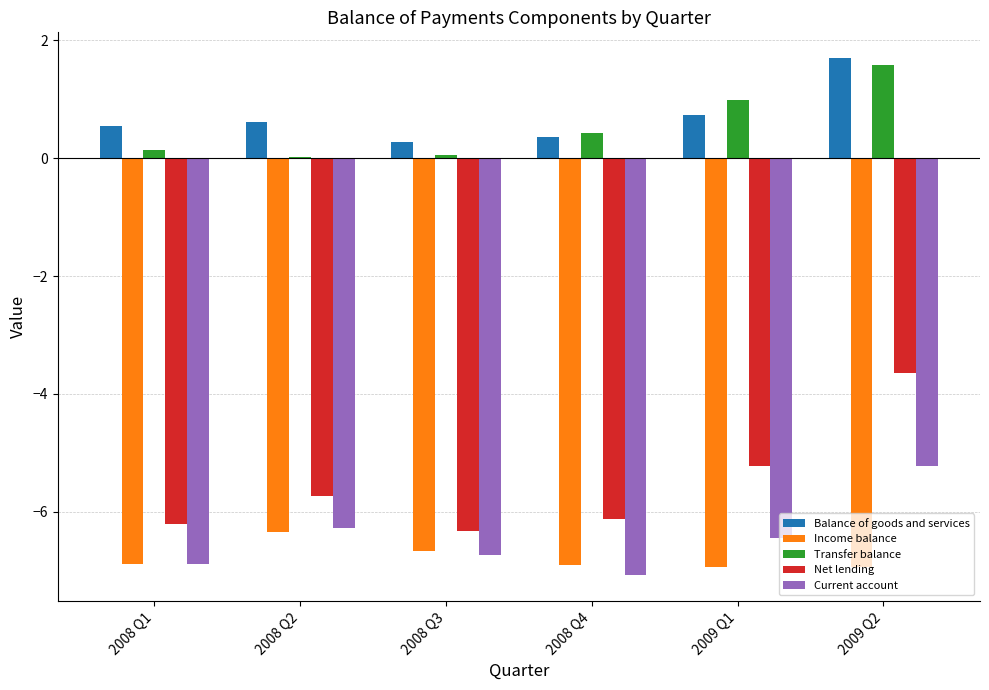

Read the Income balance value at 2008 Q4.

-6.9